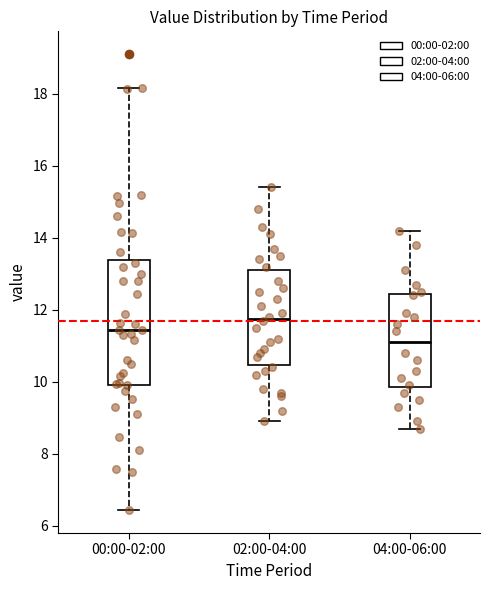

Comparing the boxes themselves (not the whiskers), which one is the tallest?

00:00-02:00